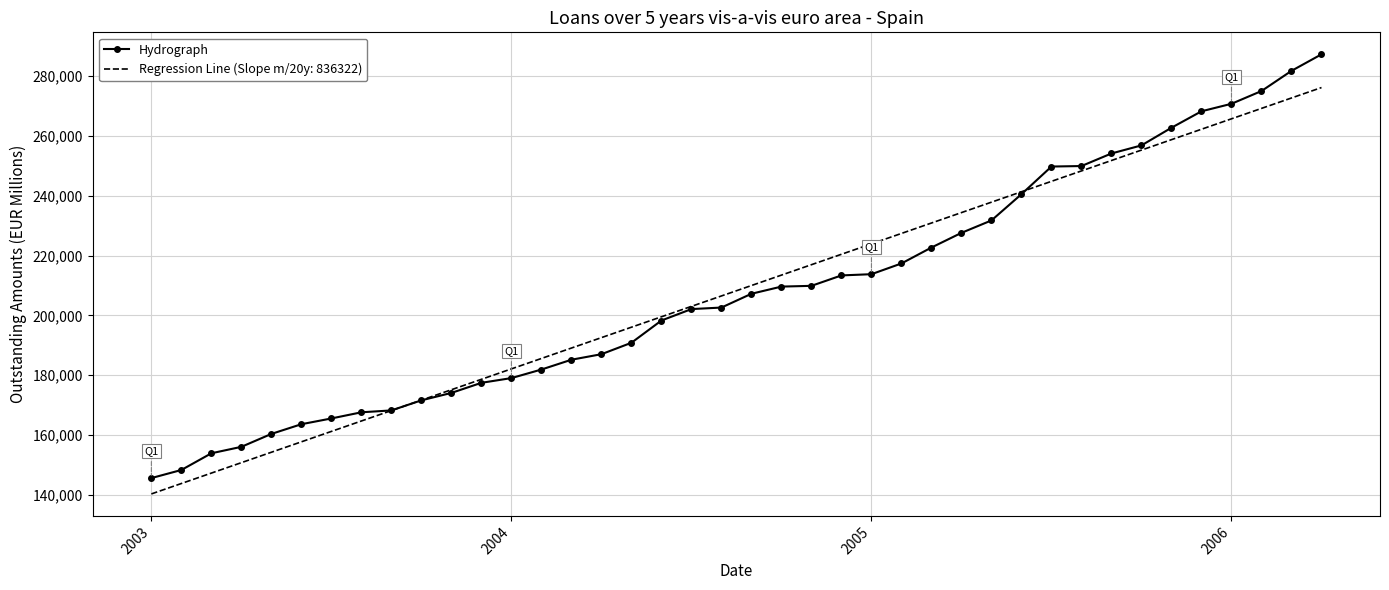

Which series has the largest range (max minus min)?

Hydrograph